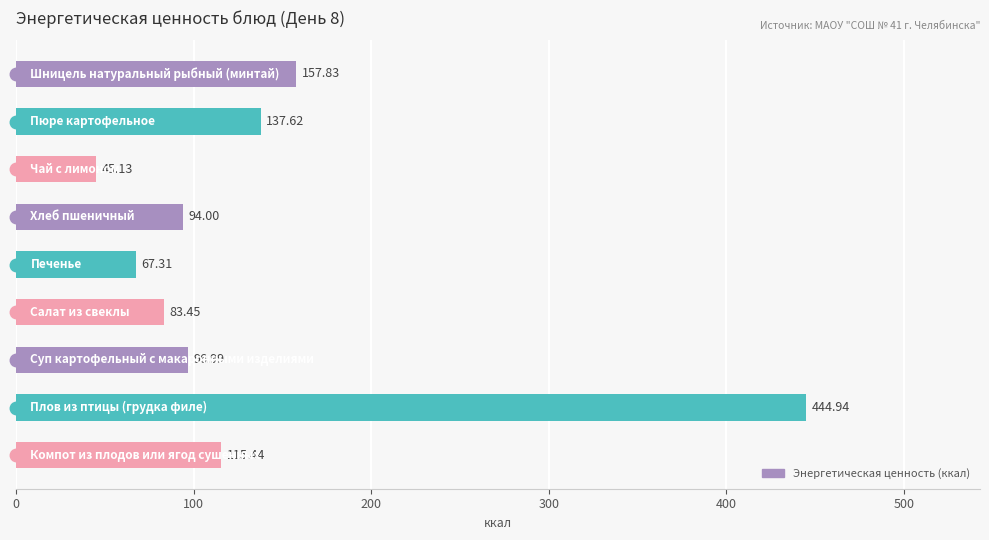

Does the chart contain any negative values?

No